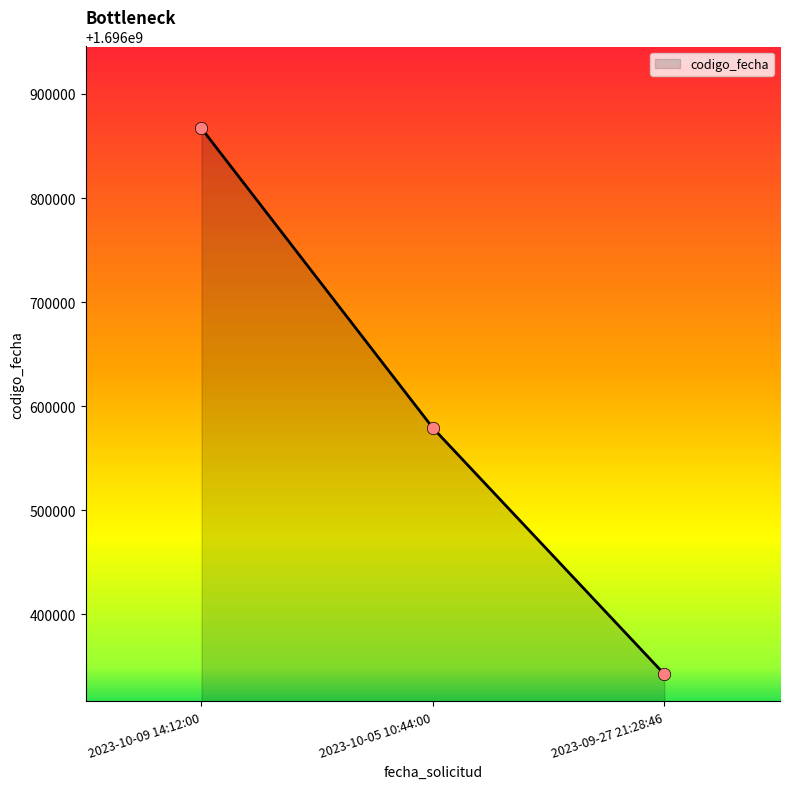

Approximately how many times larger is the value at 2023-10-05 10:44:00 compared to 2023-09-27 21:28:46?

1.0